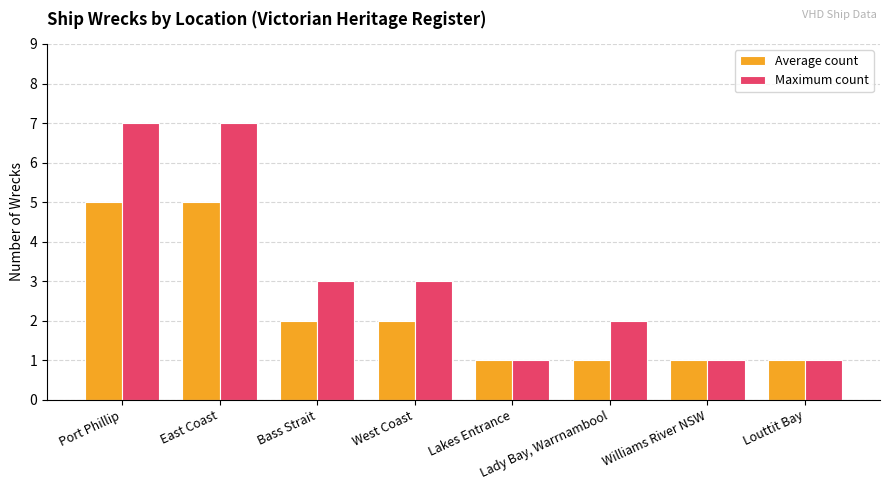

Which series has the largest range (max minus min)?

Maximum count